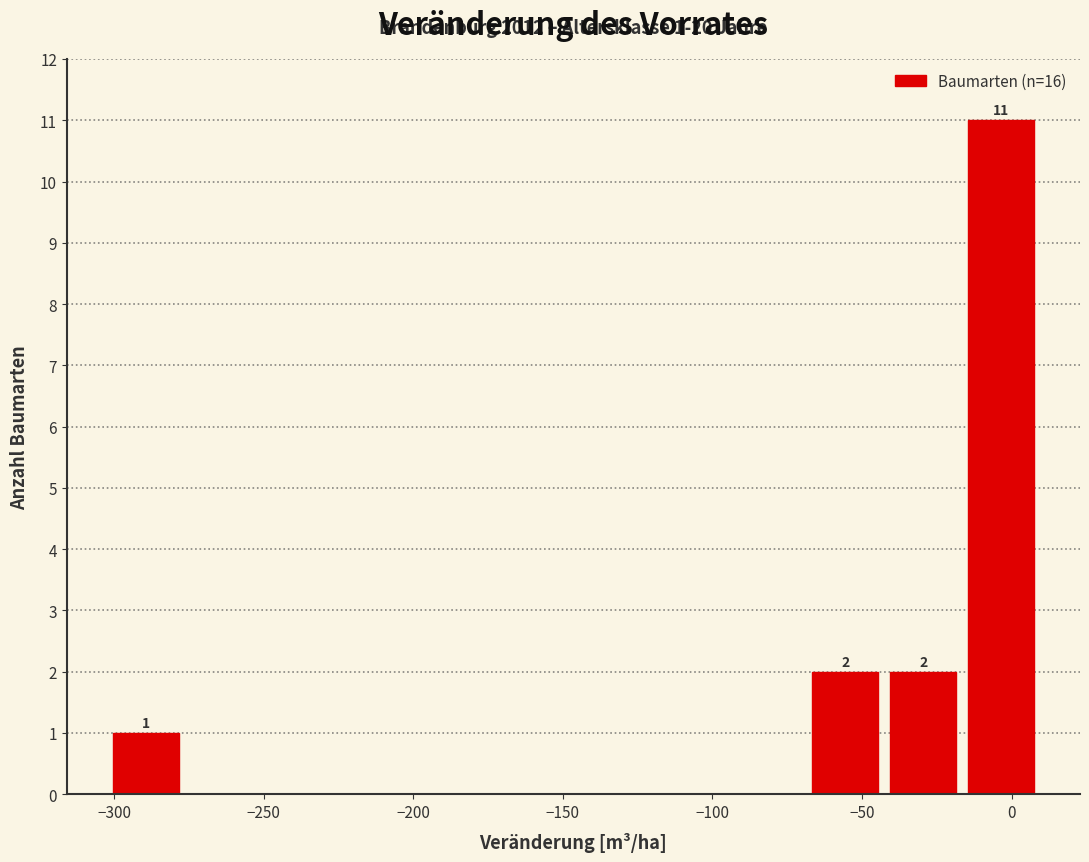

Which range on the x-axis has the tallest bar?

-15 to 10